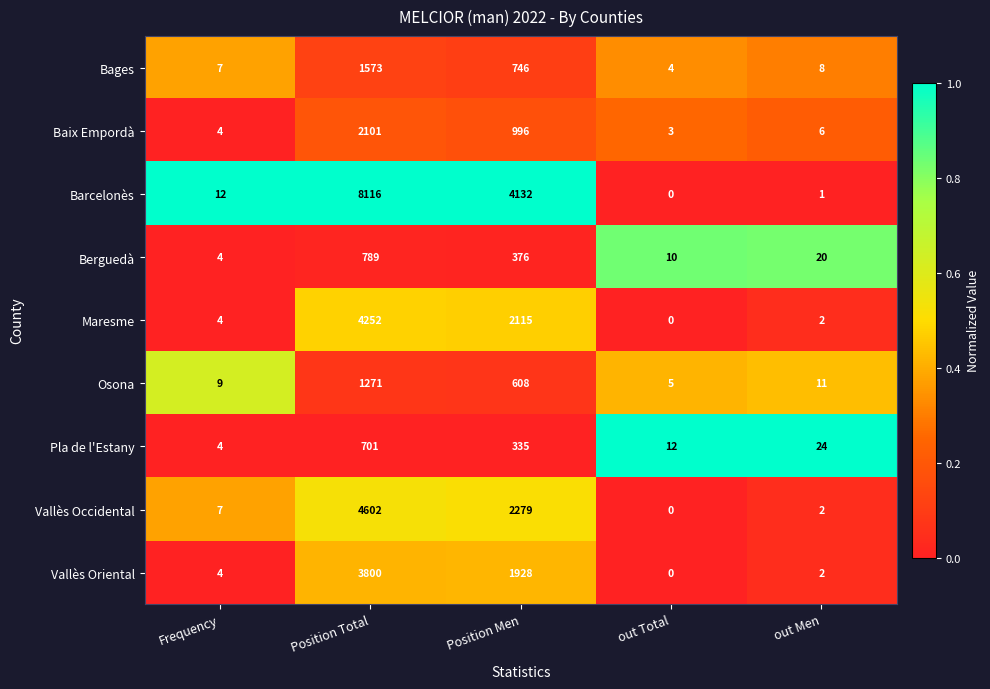

Rank the series at Position Total from lowest to highest value.

Pla de l'Estany, Berguedà, Osona, Bages, Baix Empordà, Vallès Oriental, Maresme, Vallès Occidental, Barcelonès